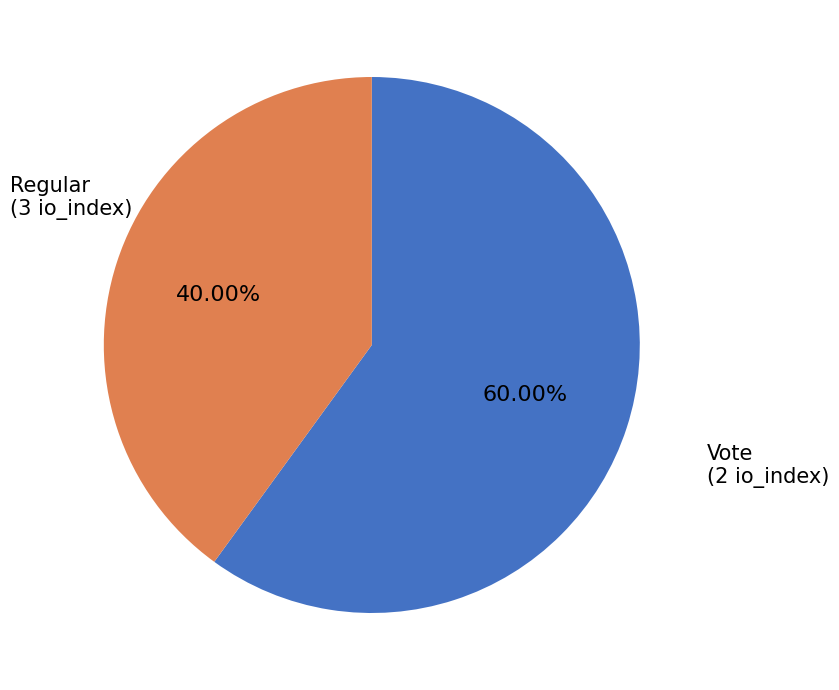

What is the majority slice?

Regular